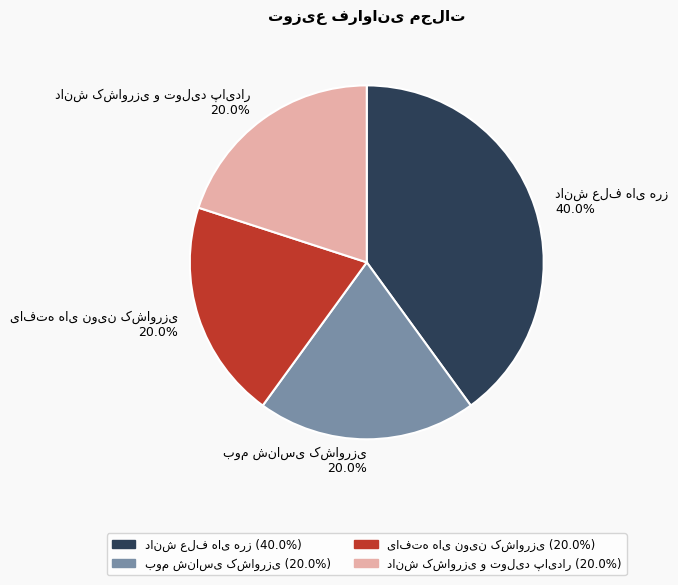

Count the number of slices in the pie.

4